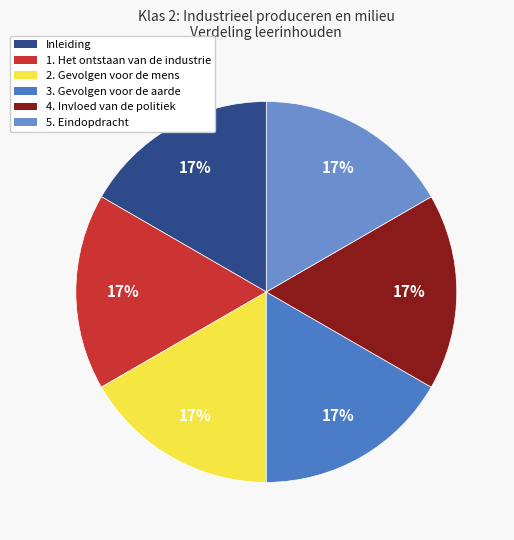

How many slices are in this pie chart?

6